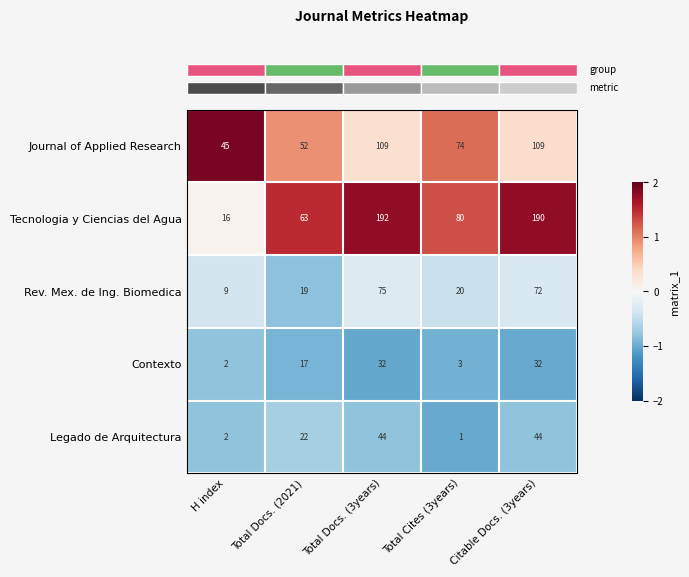

Which series changed the most between H index and Total Cites (3years)?

Tecnologia y Ciencias del Agua